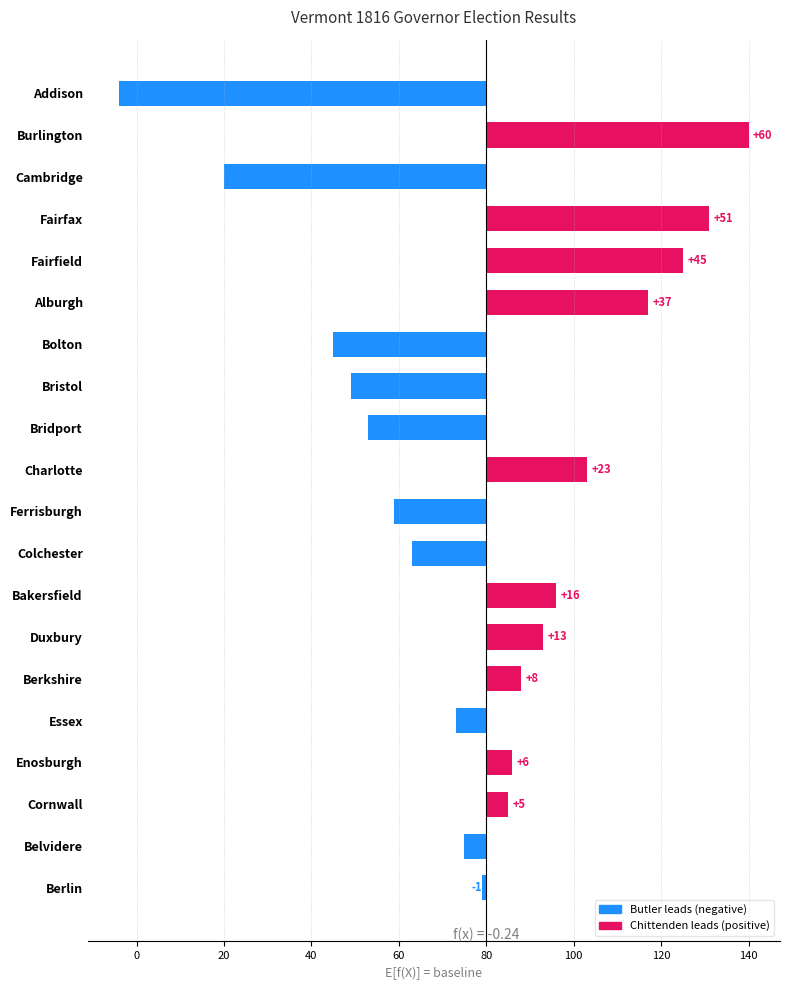

What is the change in value from Duxbury to Berkshire?

-5